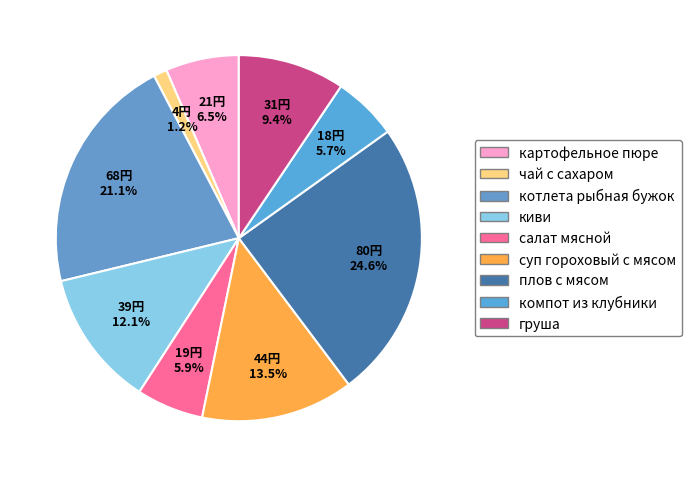

Combined, what portion of the pie is киви and компот из клубники?

17.8%